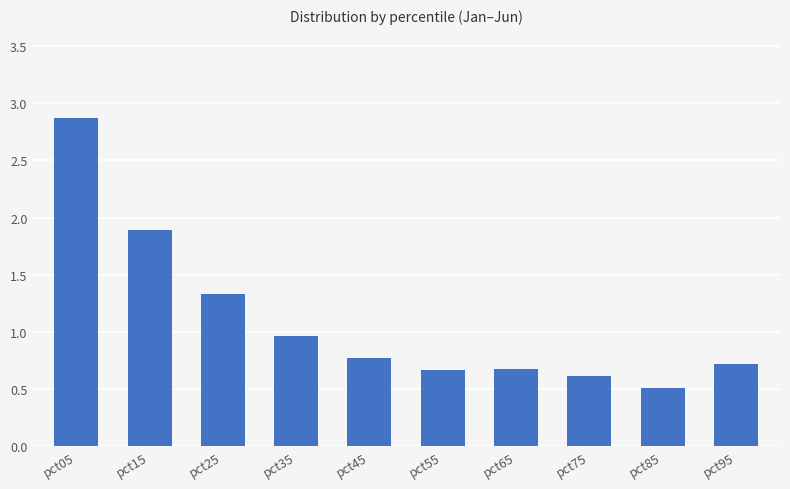

True or false: the data shows 0.6 at pct75.

True